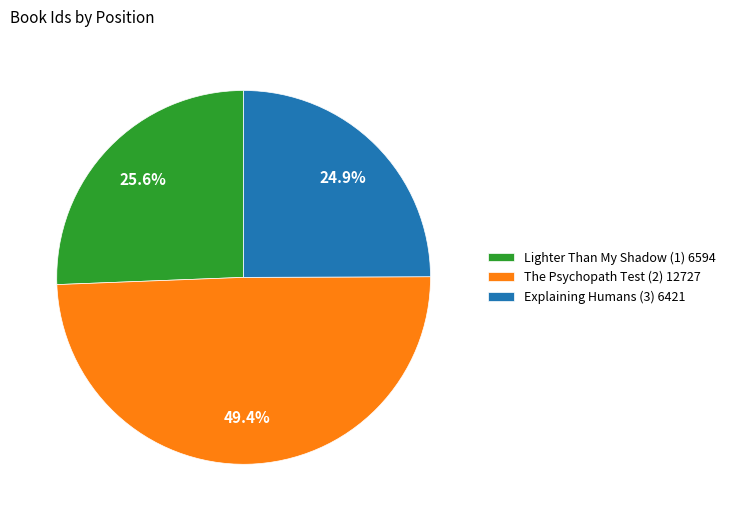

How many segments does this pie chart have?

3